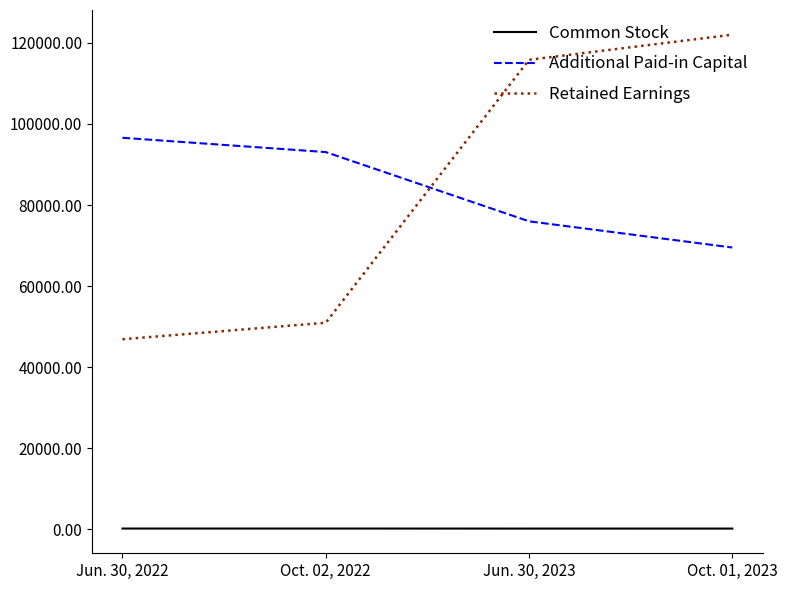

How many values in the Additional Paid-in Capital series are below 93057?

2